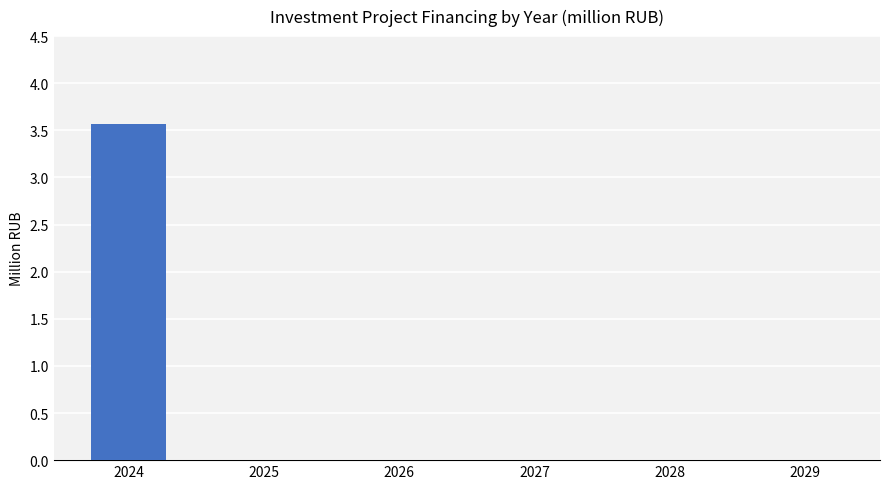

What is the sum of all values?

3.6